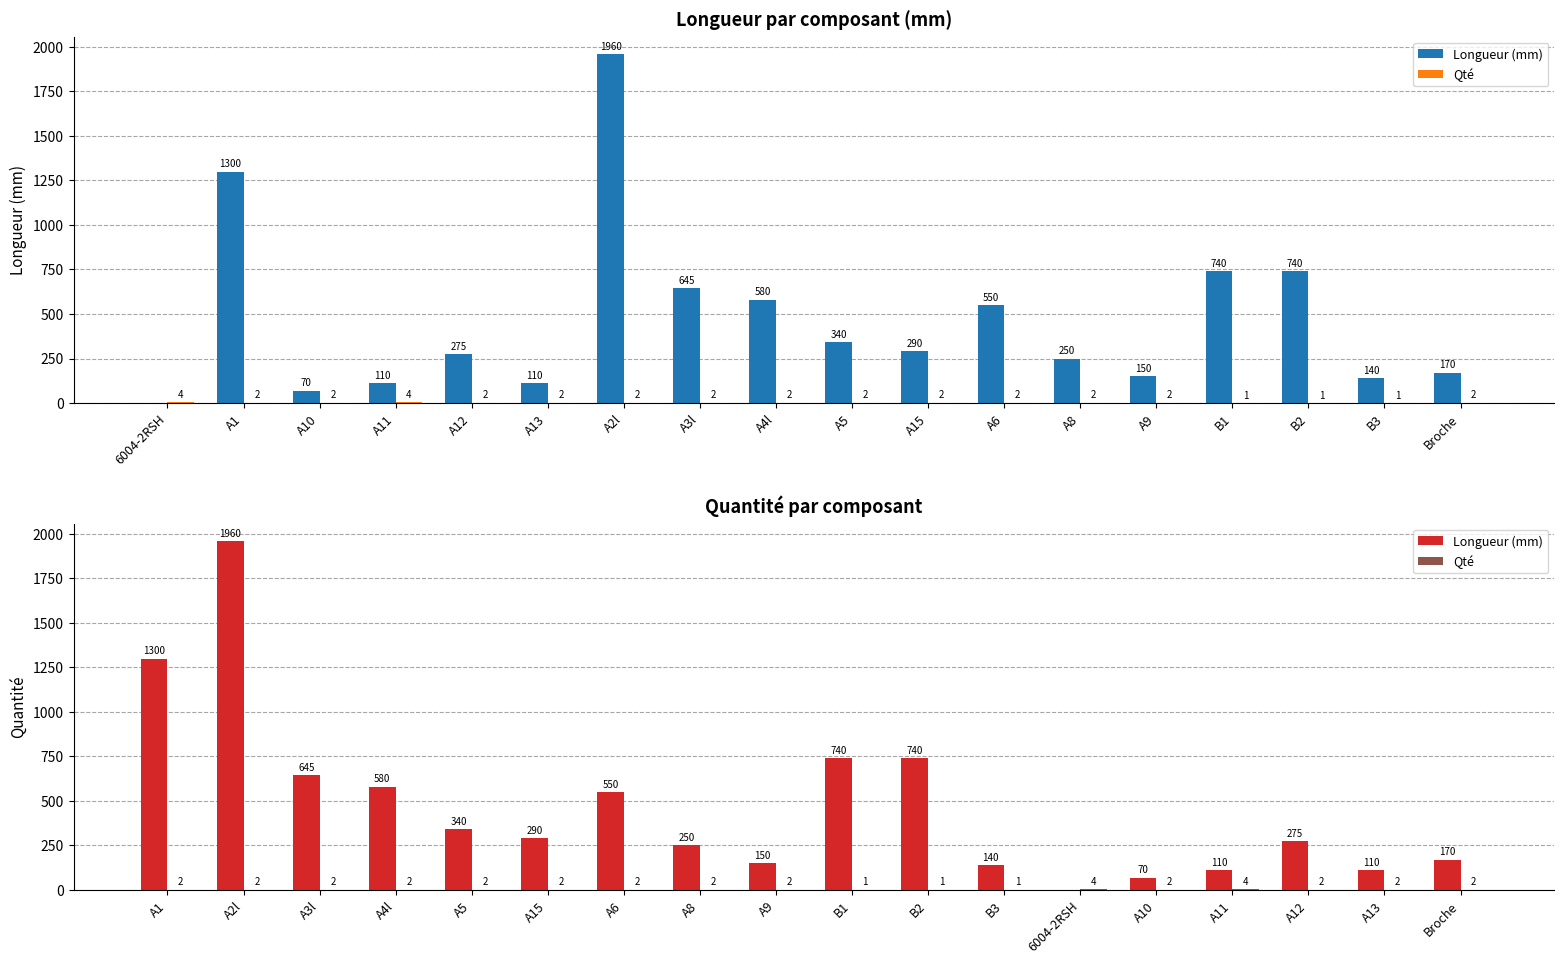

Which series has the largest total across all categories?

Longueur (mm)